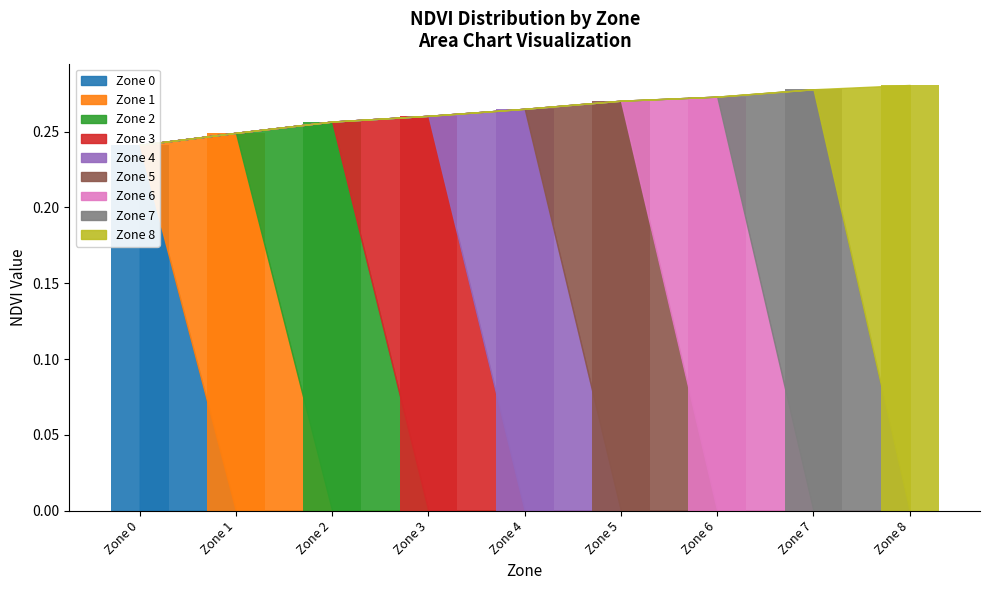

How many positive values does the Zone 0 series have?

3